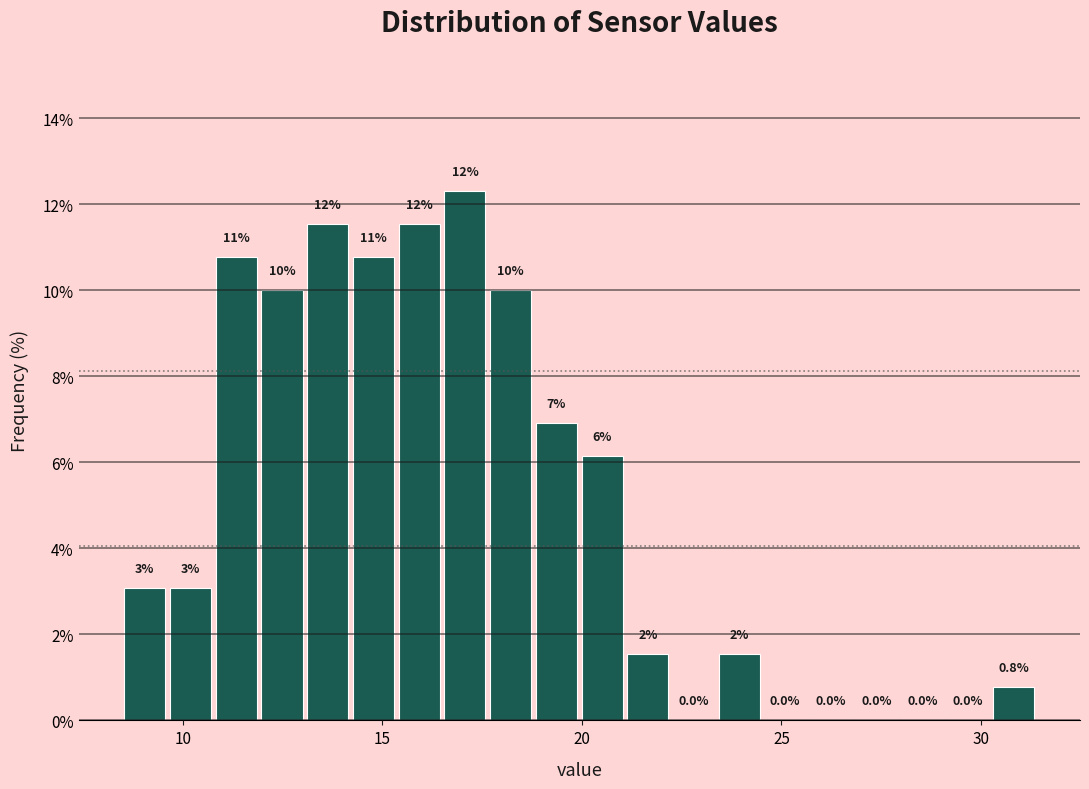

Read against the x-axis, roughly where is the centre of the tallest bar?

17.0